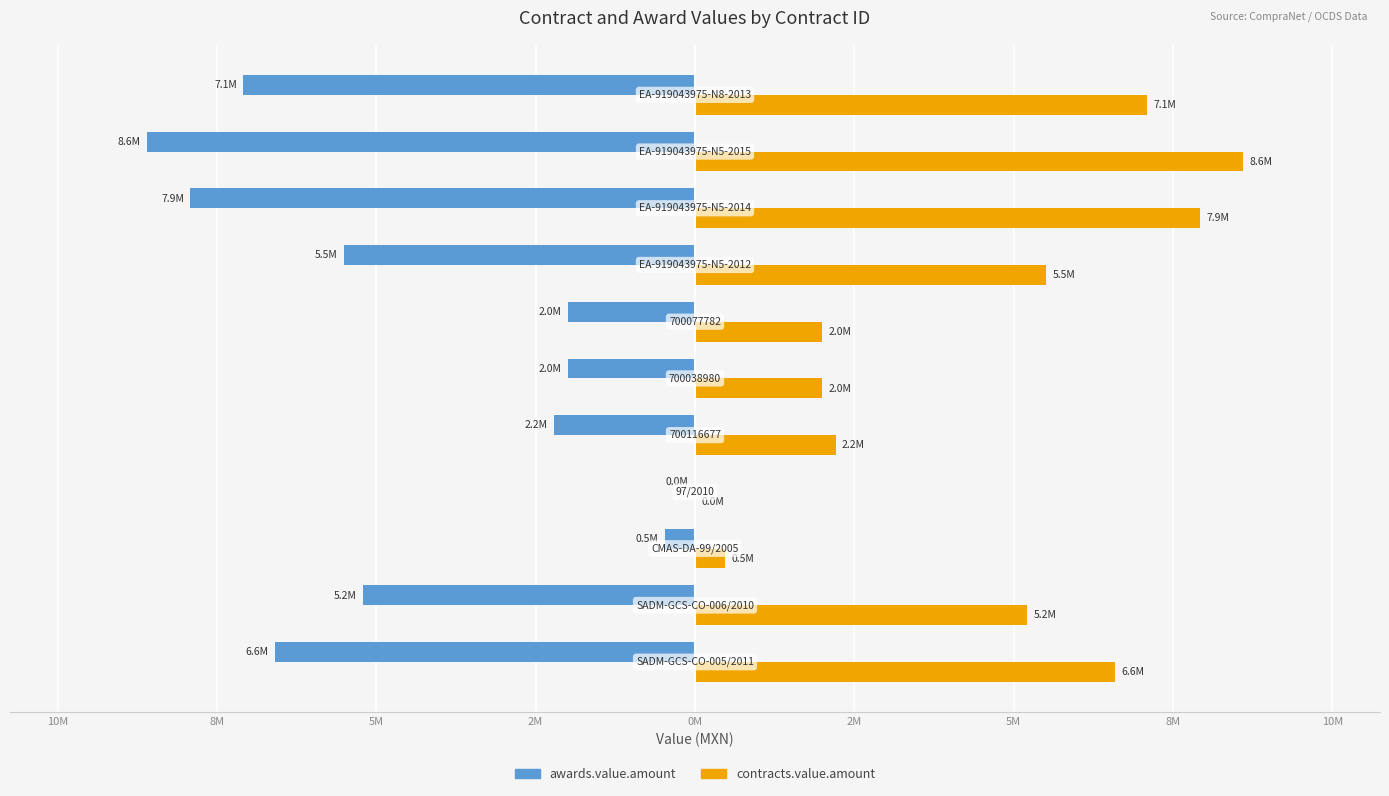

What are all the series names shown in the legend?

awards.value.amount, contracts.value.amount